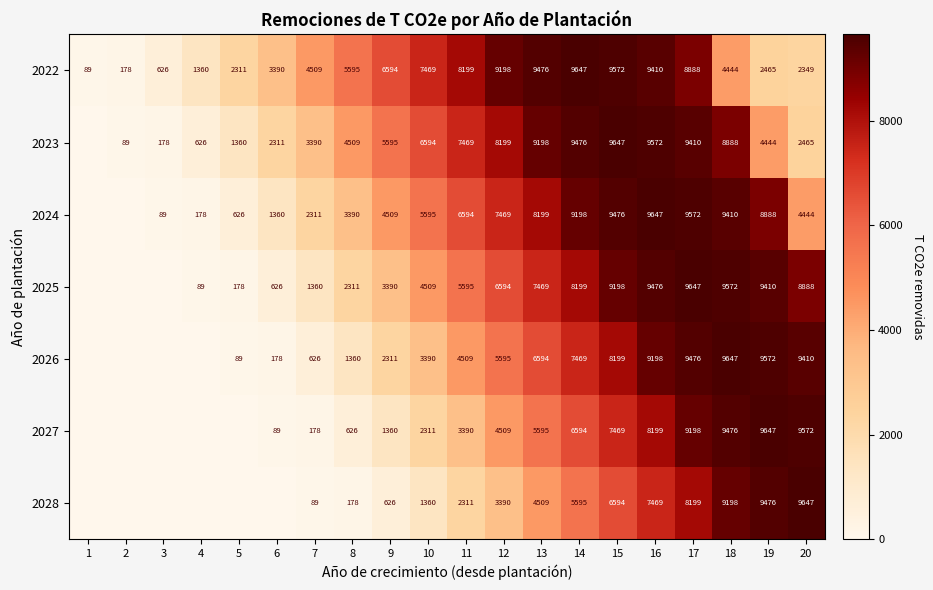

What is the approximate value of 2022 at 4, to the nearest 100?

1400